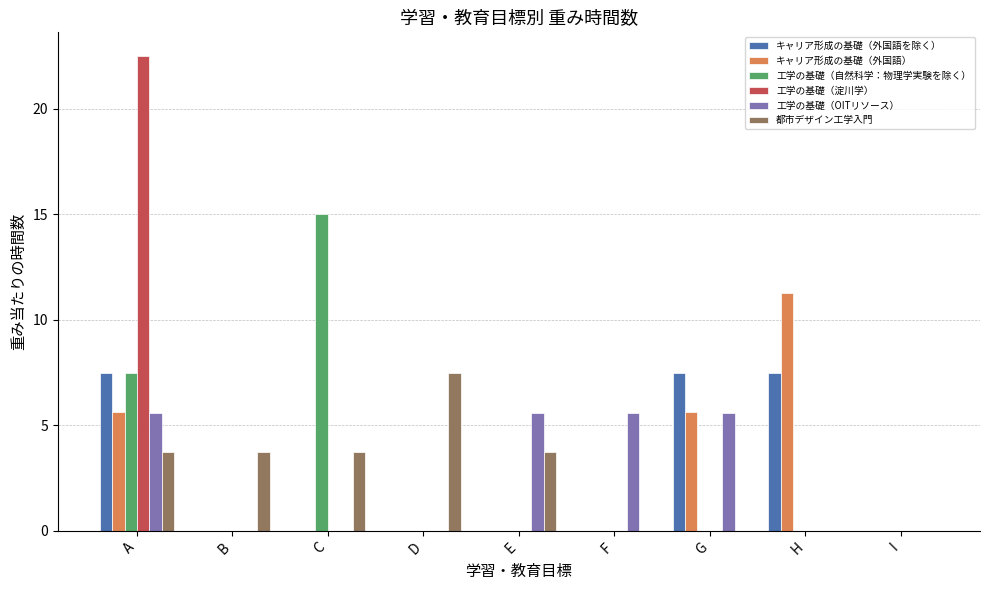

At which category is the sum across all series the highest?

A